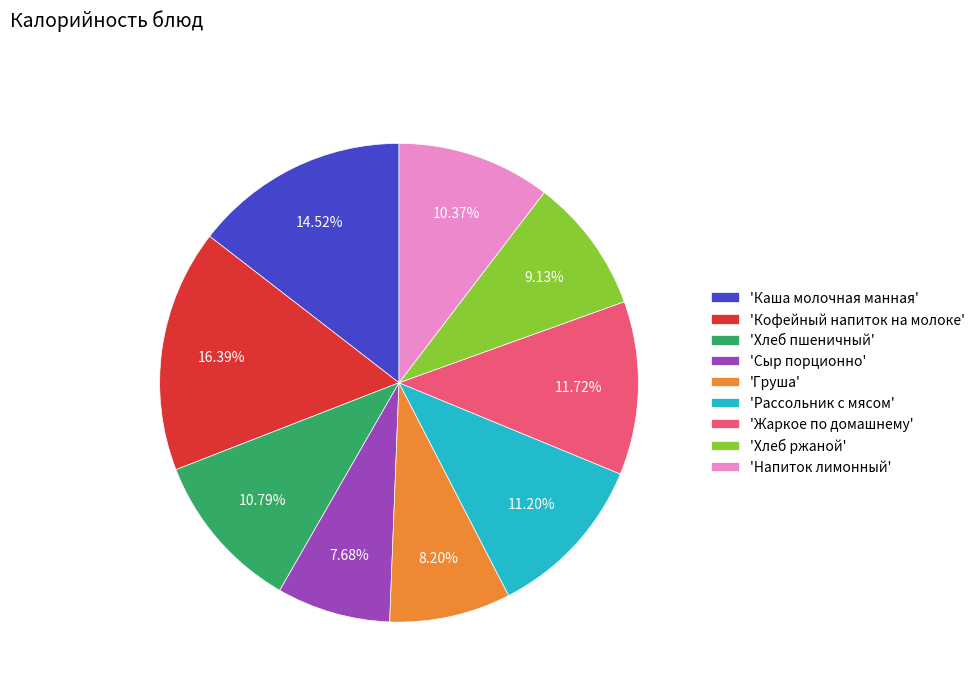

Is the sum of 'Кофейный напиток на молоке' and 'Груша' greater than half?

No